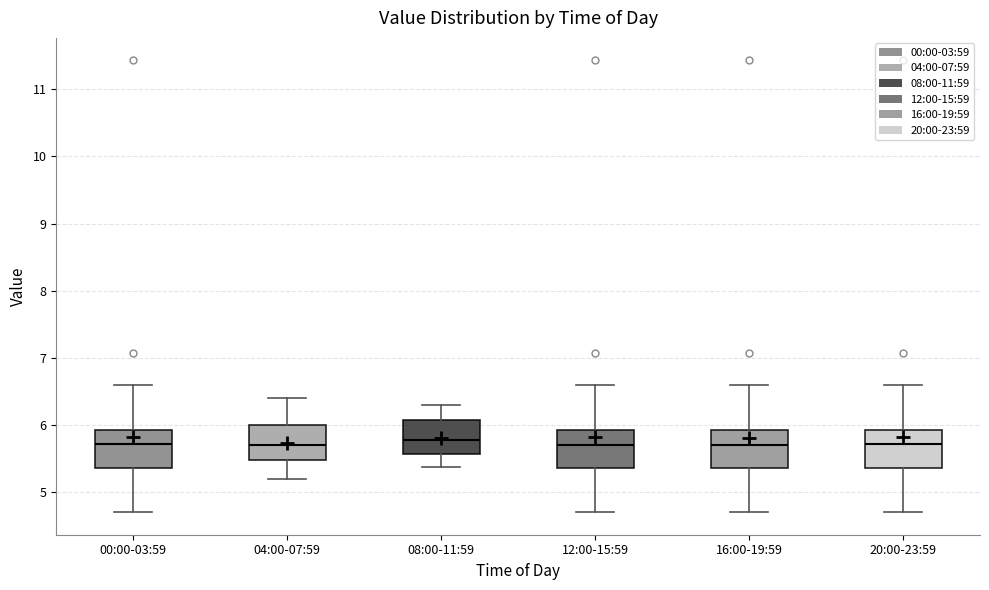

Reading left to right, read every box against the y-axis: the position of its median line, the range the box covers, and the ends of its whiskers. The values are not printed on the chart, so give them approximately, as read against the axis.

00:00-03:59: median 5.7, box 5.4 to 5.9, whiskers 4.7 to 6.6
04:00-07:59: median 5.7, box 5.5 to 6.0, whiskers 5.2 to 6.4
08:00-11:59: median 5.8, box 5.6 to 6.1, whiskers 5.4 to 6.3
12:00-15:59: median 5.7, box 5.4 to 5.9, whiskers 4.7 to 6.6
16:00-19:59: median 5.7, box 5.4 to 5.9, whiskers 4.7 to 6.6
20:00-23:59: median 5.7, box 5.4 to 5.9, whiskers 4.7 to 6.6